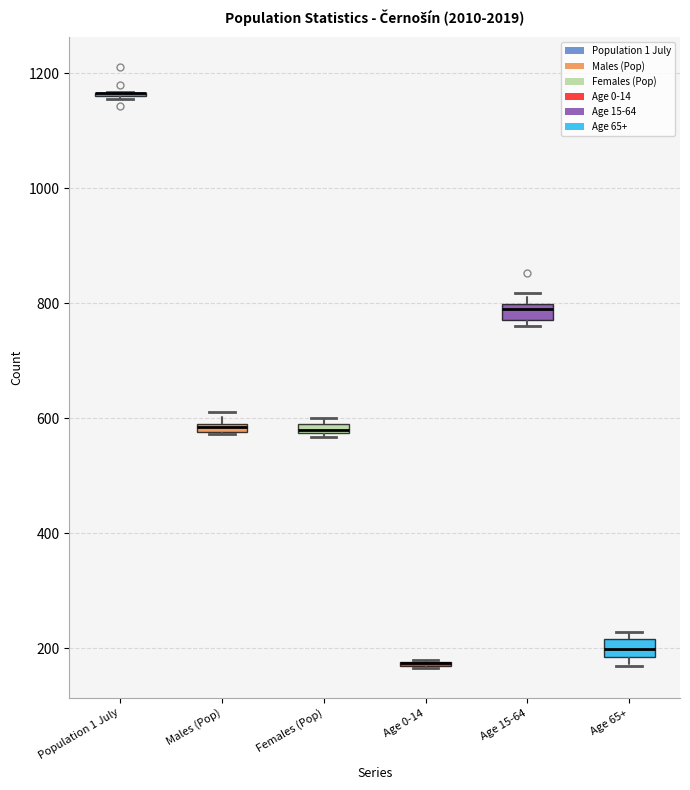

Where is the upper edge of the box for Females (Pop) on the y-axis? The values are not printed on the chart, so give them approximately, as read against the axis.

600